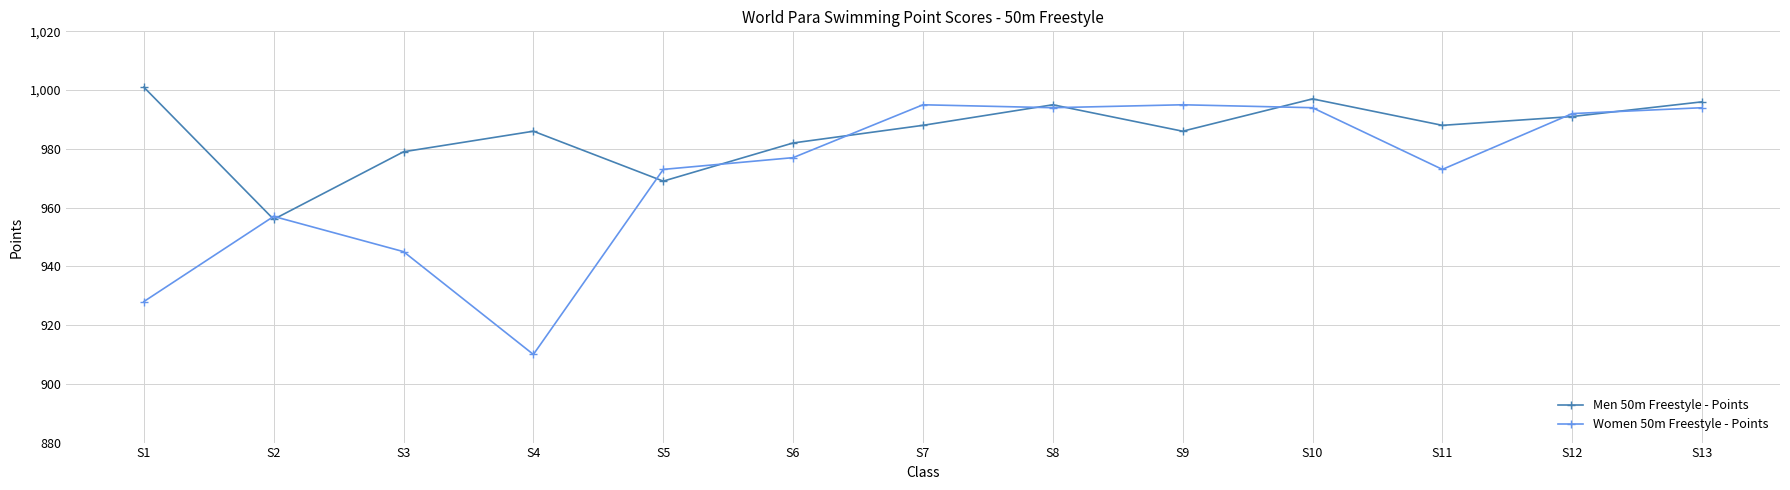

At which label is Men 50m Freestyle - Points closest to 978?

S3